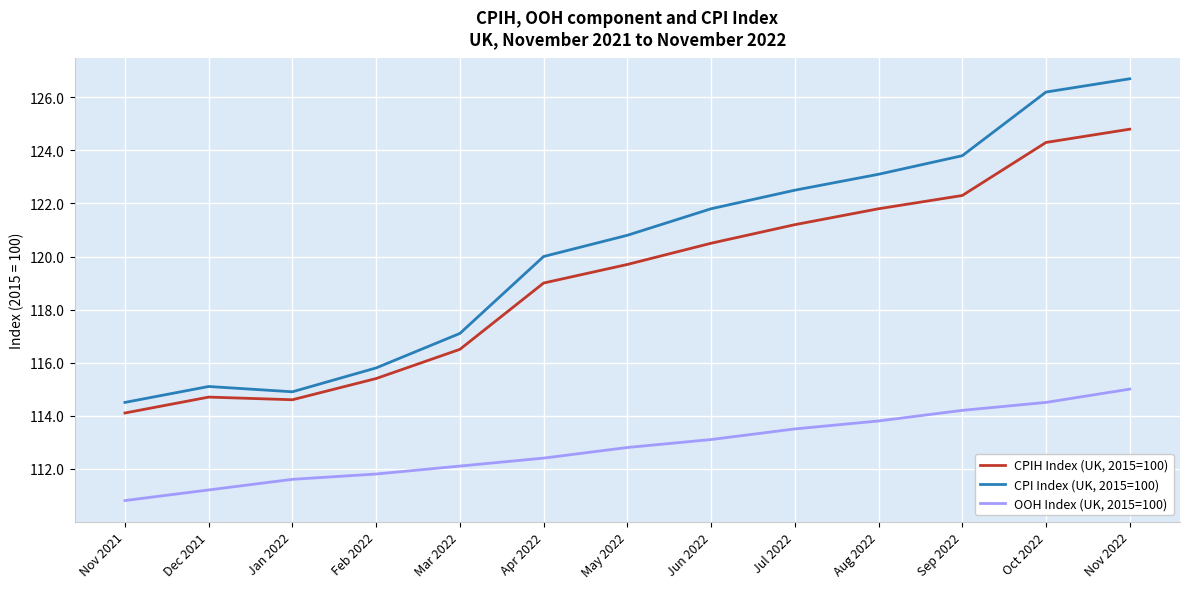

In CPIH Index (UK, 2015=100), how many points are lower than both neighbors (excluding endpoints)?

1